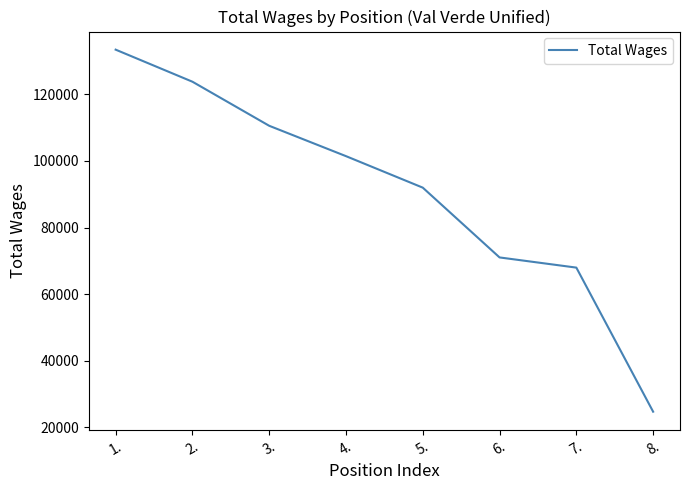

Is it true that the value at 2. is 170286?

False